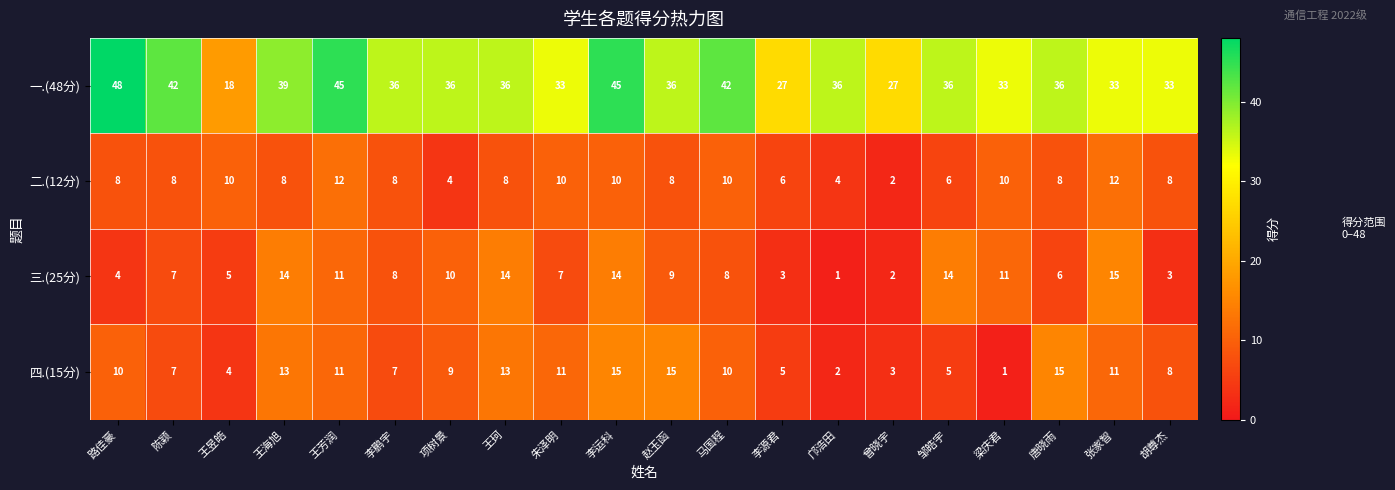

The 三.(25分) series shows 8 at 邹皓宇. True or false?

False